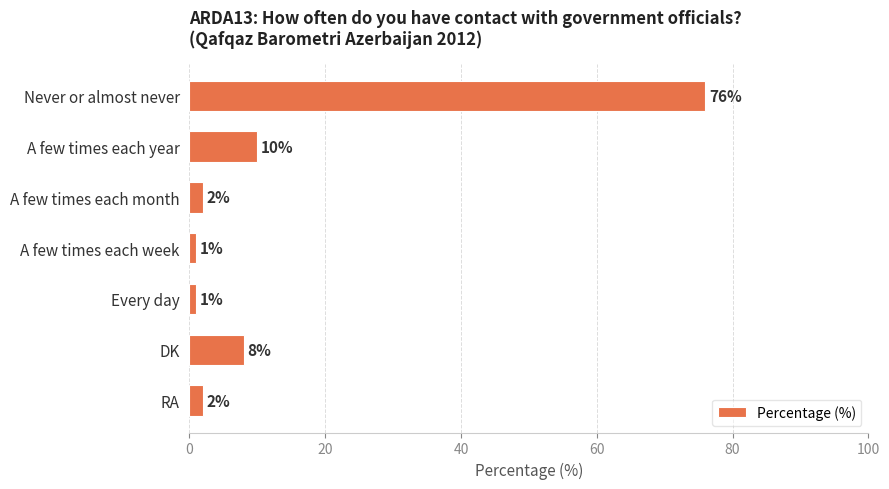

What is the maximum value shown in the chart?

76